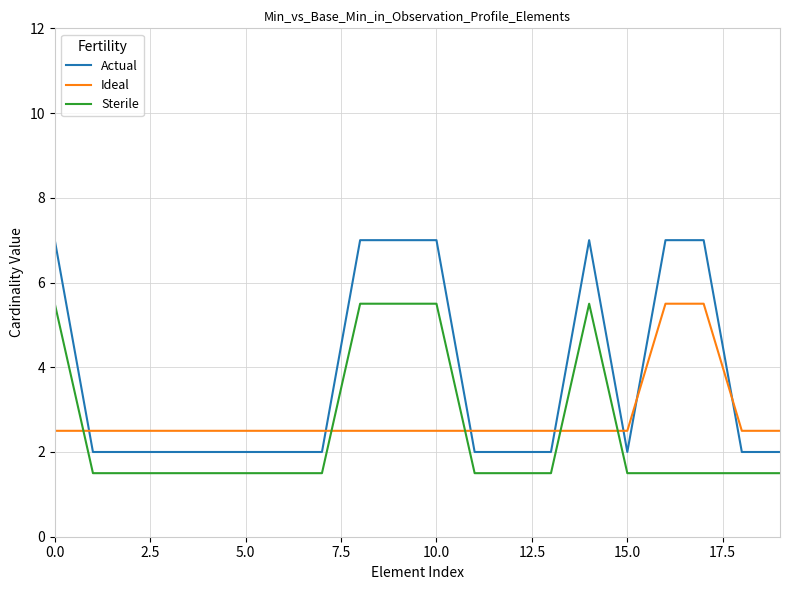

True or false: Actual and Sterile intersect in this chart.

False